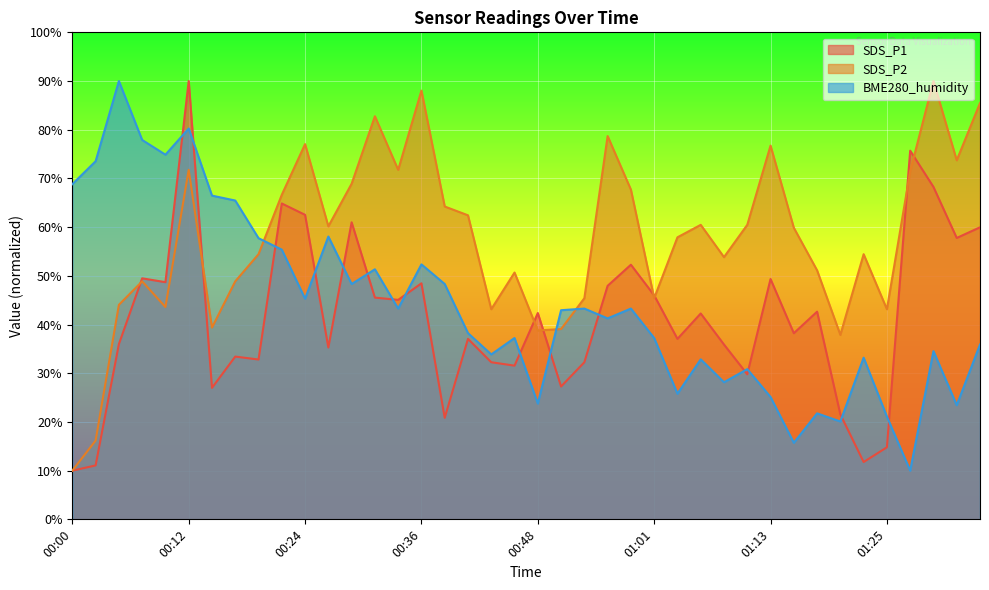

Reading left to right, transcribe all the data shown in this chart.

SDS_P1: 00:00=10.0	00:02=11.1	00:05=36.0	00:07=49.5	00:10=48.7	00:12=90.0	00:14=27.0	00:17=33.4	00:19=32.8	00:22=64.9	00:24=62.5	00:27=35.3	00:29=61.0	00:31=45.5	00:34=45.1	00:36=48.5	00:39=20.8	00:41=37.1	00:44=32.3	00:46=31.6	00:48=42.4	00:51=27.3	00:53=32.3	00:56=48.0	00:58=52.3	01:01=46.0	01:03=37.1	01:05=42.3	01:08=35.9	01:10=29.8	01:13=49.3	01:15=38.2	01:17=42.6	01:20=21.5	01:22=11.8	01:25=14.8	01:27=75.7	01:30=68.3	01:32=57.8	01:34=60.0
SDS_P2: 00:00=10.0	00:02=16.2	00:05=44.0	00:07=48.9	00:10=43.6	00:12=71.8	00:14=39.4	00:17=48.9	00:19=54.4	00:22=66.6	00:24=77.0	00:27=60.2	00:29=68.9	00:31=82.8	00:34=71.8	00:36=88.0	00:39=64.2	00:41=62.4	00:44=43.1	00:46=50.7	00:48=38.8	00:51=39.1	00:53=45.4	00:56=78.7	00:58=67.7	01:01=45.4	01:03=57.9	01:05=60.5	01:08=53.8	01:10=60.5	01:13=76.7	01:15=59.9	01:17=51.1	01:20=37.9	01:22=54.4	01:25=43.1	01:27=71.5	01:30=90.0	01:32=73.7	01:34=85.5
BME280_humidity: 00:00=68.8	00:02=73.5	00:05=90.0	00:07=77.9	00:10=74.9	00:12=80.3	00:14=66.5	00:17=65.5	00:19=57.7	00:22=55.4	00:24=45.3	00:27=58.1	00:29=48.3	00:31=51.3	00:34=43.3	00:36=52.4	00:39=48.3	00:41=38.2	00:44=33.9	00:46=37.2	00:48=23.8	00:51=42.9	00:53=43.3	00:56=41.3	00:58=43.3	01:01=37.2	01:03=25.8	01:05=32.9	01:08=28.2	01:10=30.8	01:13=25.1	01:15=15.7	01:17=21.8	01:20=20.1	01:22=33.2	01:25=21.1	01:27=10.0	01:30=34.5	01:32=23.4	01:34=35.9